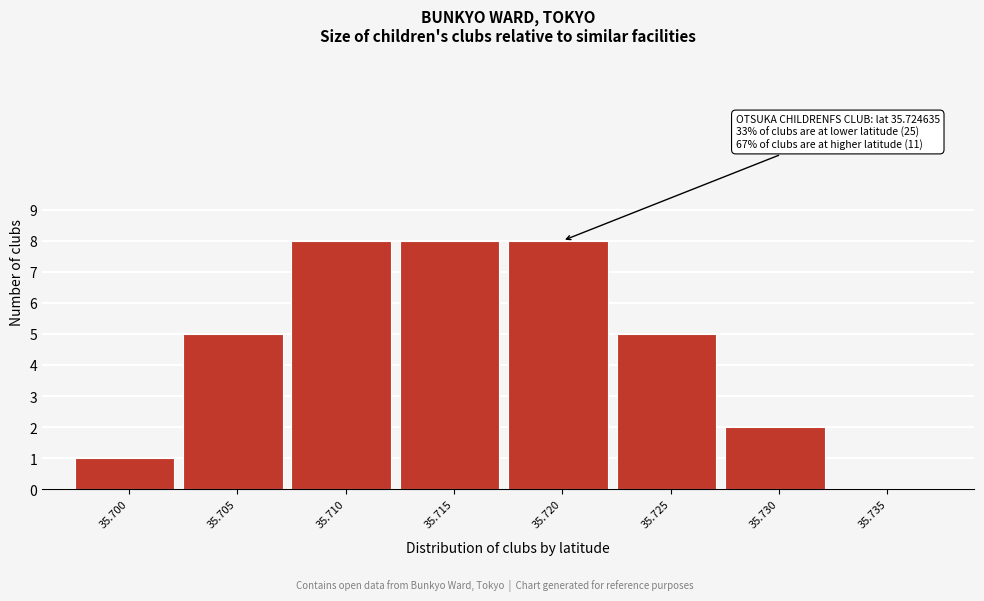

Reading right to left, what are all the values shown in this chart?

35.735=0	35.730=2	35.725=5	35.720=8	35.715=8	35.710=8	35.705=5	35.700=1